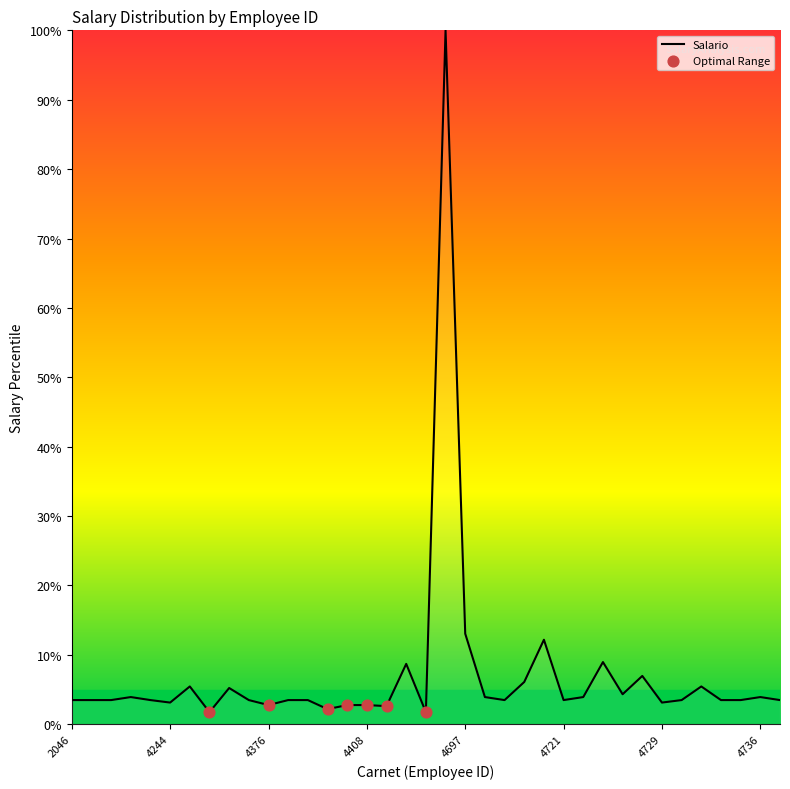

What is the difference between the maximum and minimum values?

98.3